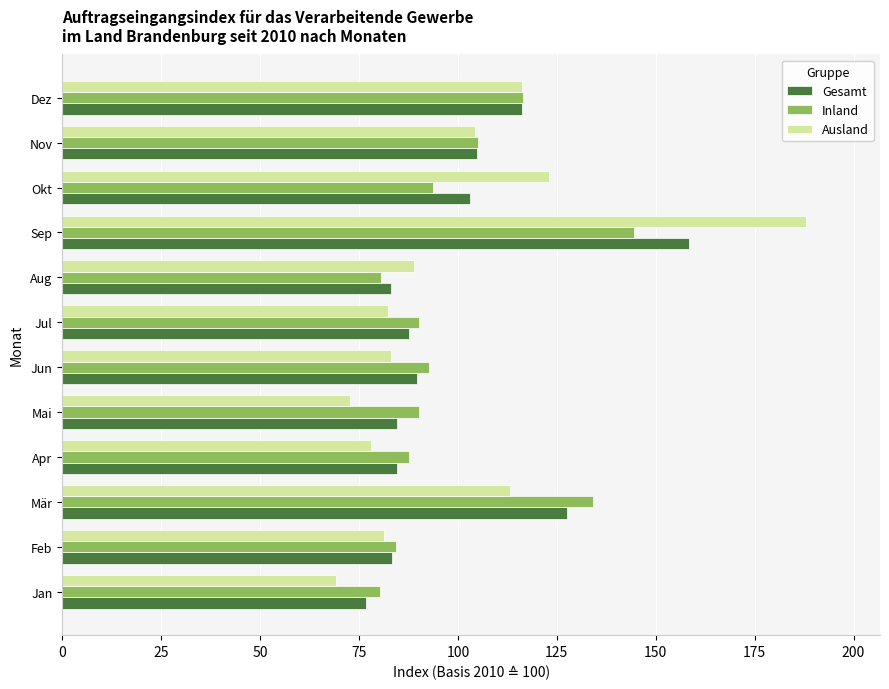

At which category is the sum across all series the highest?

Sep